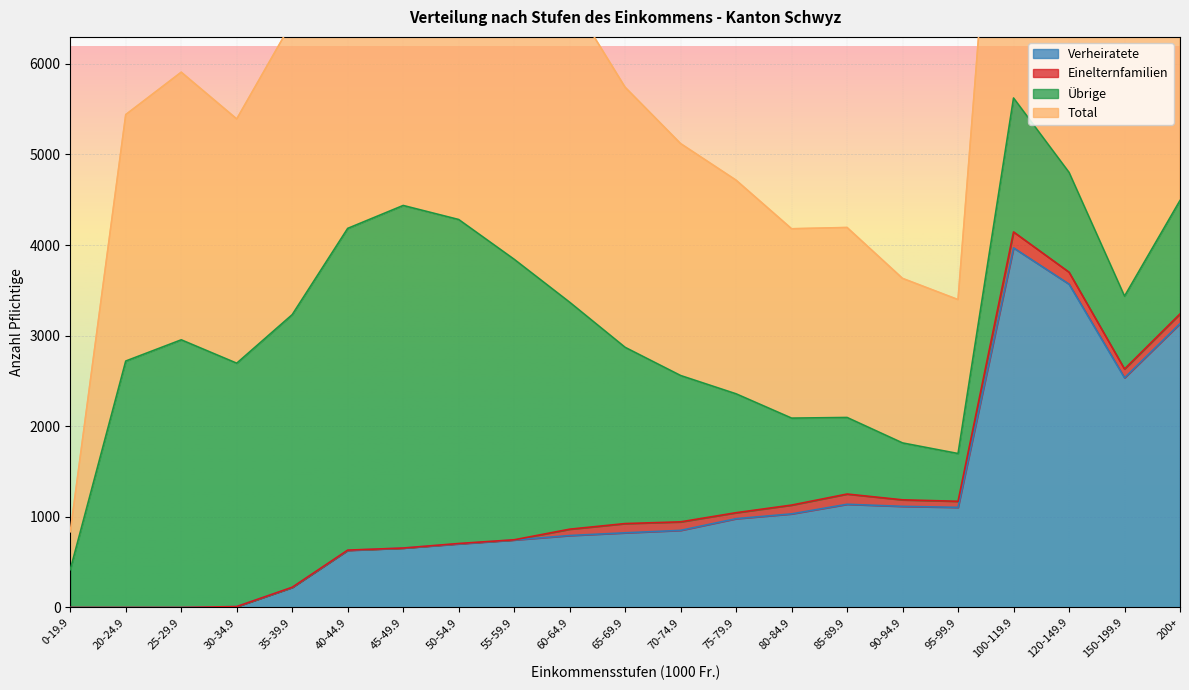

The value of Verheiratete at 100-119.9 is 2292. True or false?

False